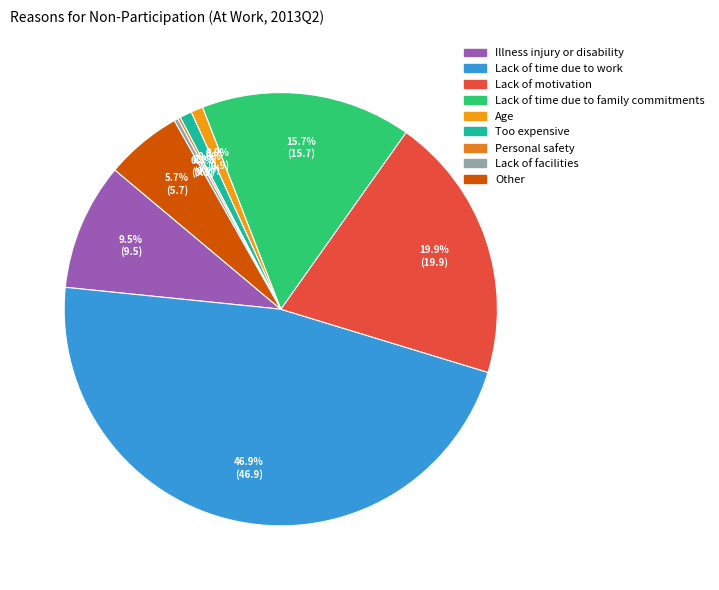

To the nearest percent, what is the difference between the largest and smallest slice percentages?

47%